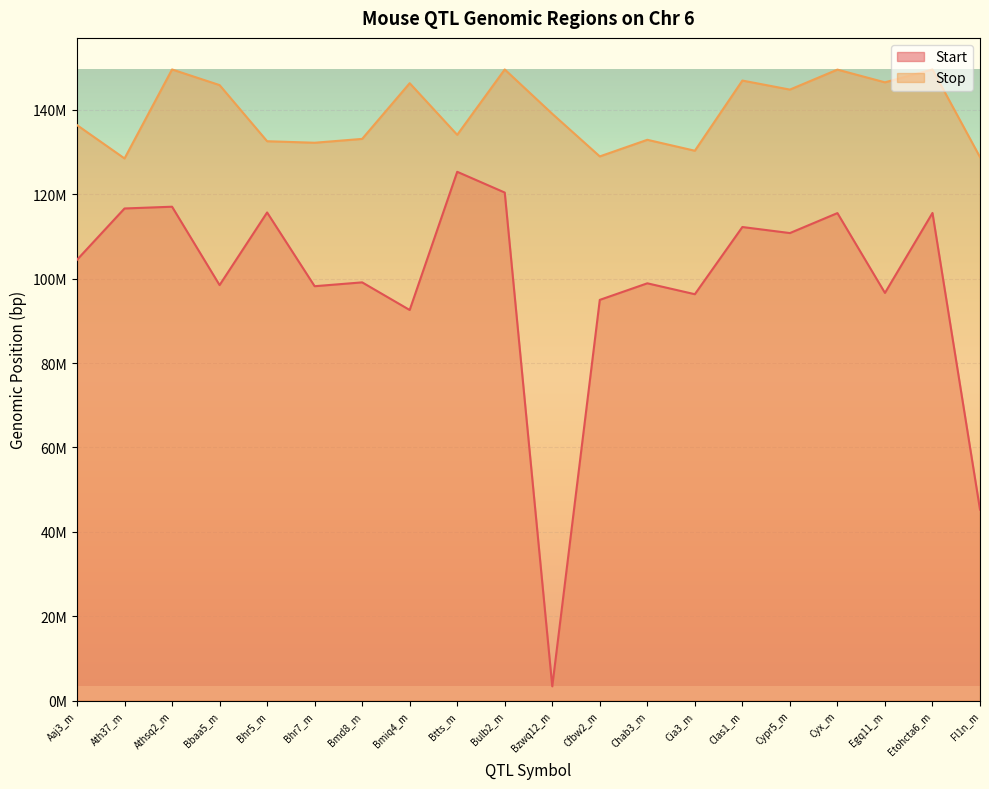

True or false: Stop and Start intersect in this chart.

False